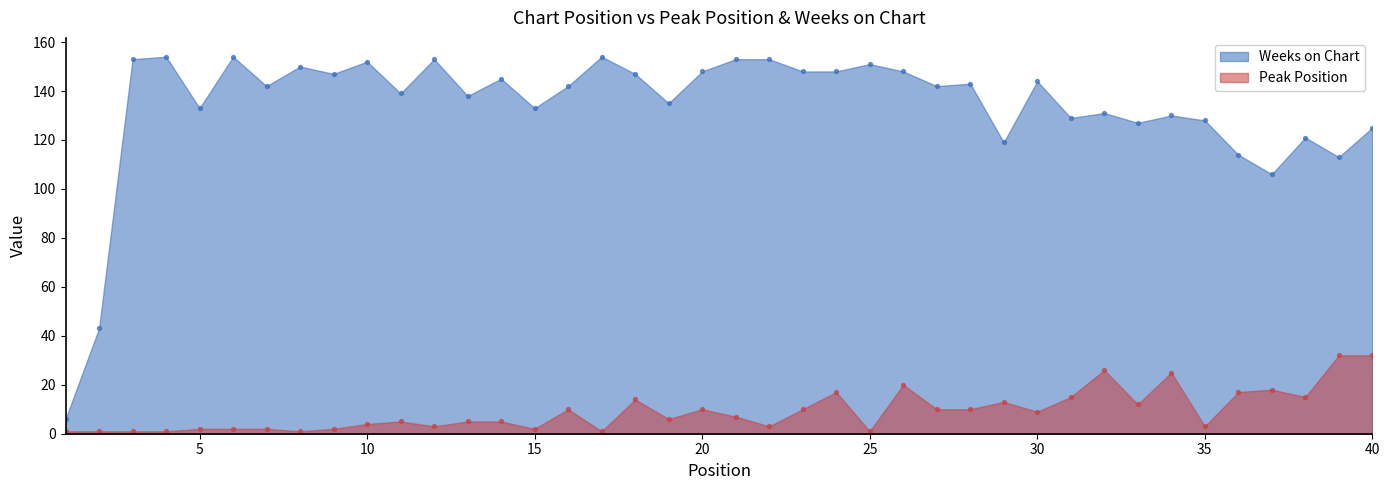

Which series has the widest spread of Y values?

Weeks on Chart